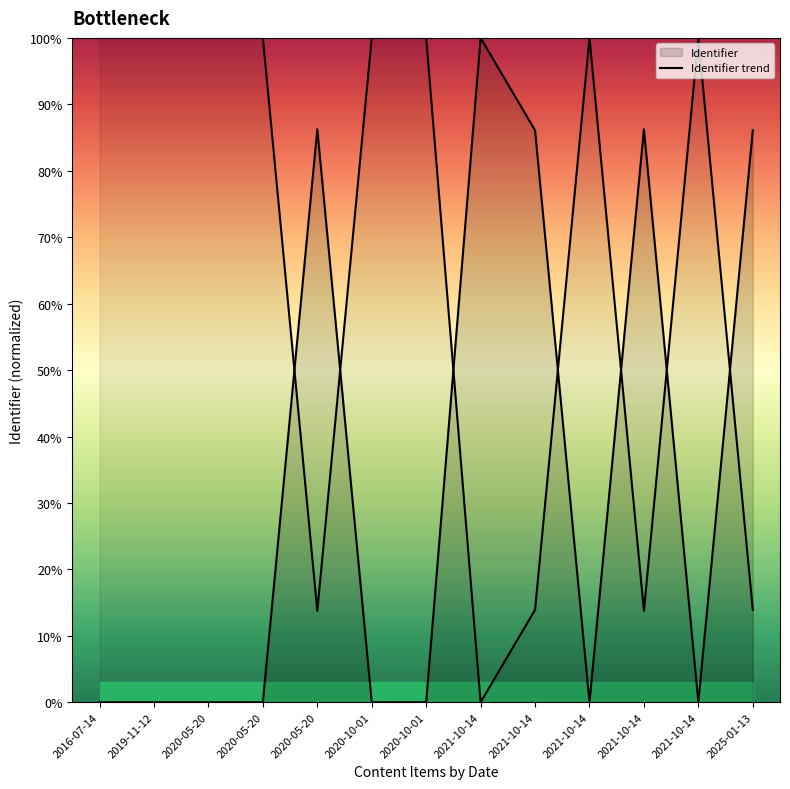

Where is the data nearest to the value 50?

2025-01-13